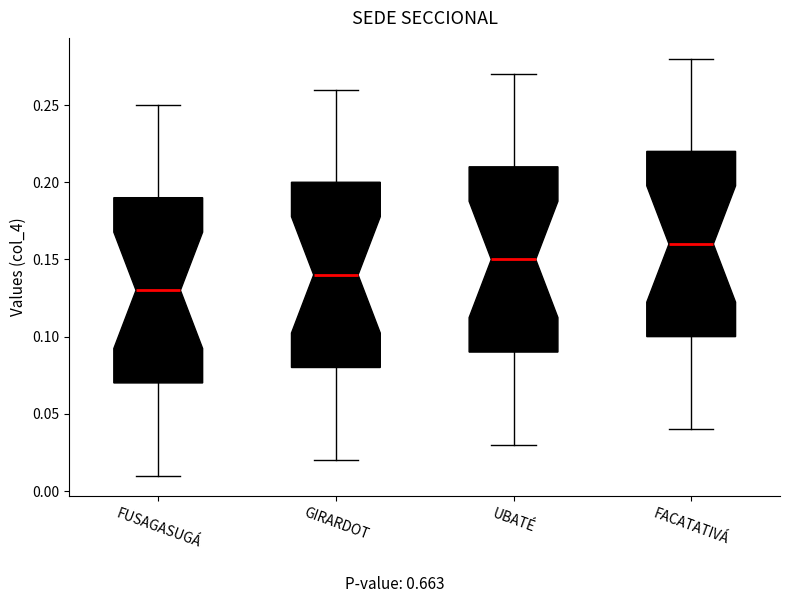

Reading left to right, read every box against the y-axis: the position of its median line, the range the box covers, and the ends of its whiskers. The values are not printed on the chart, so give them approximately, as read against the axis.

FUSAGASUGÁ: median 0.13, box 0.07 to 0.19, whiskers 0.01 to 0.25
GIRARDOT: median 0.14, box 0.08 to 0.20, whiskers 0.02 to 0.26
UBATÉ: median 0.15, box 0.09 to 0.21, whiskers 0.03 to 0.27
FACATATIVÁ: median 0.16, box 0.10 to 0.22, whiskers 0.04 to 0.28